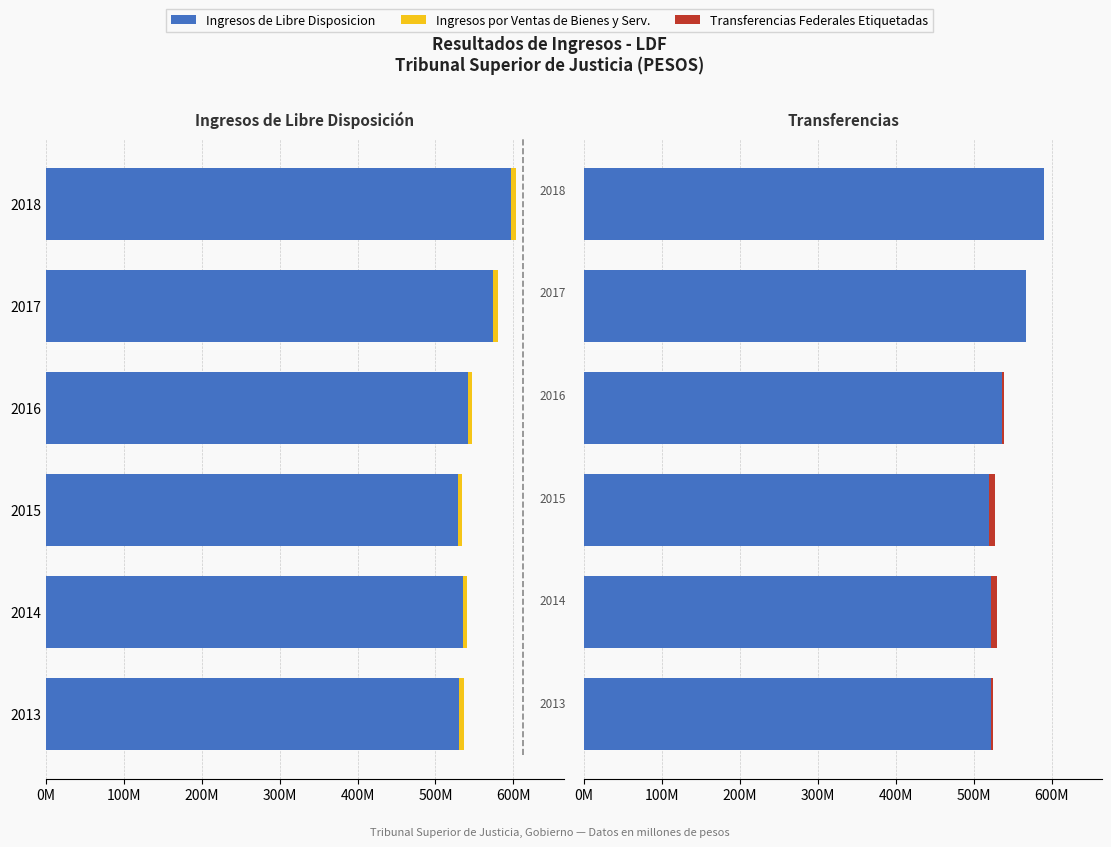

How many values in the Transferencias series are below 536?

3